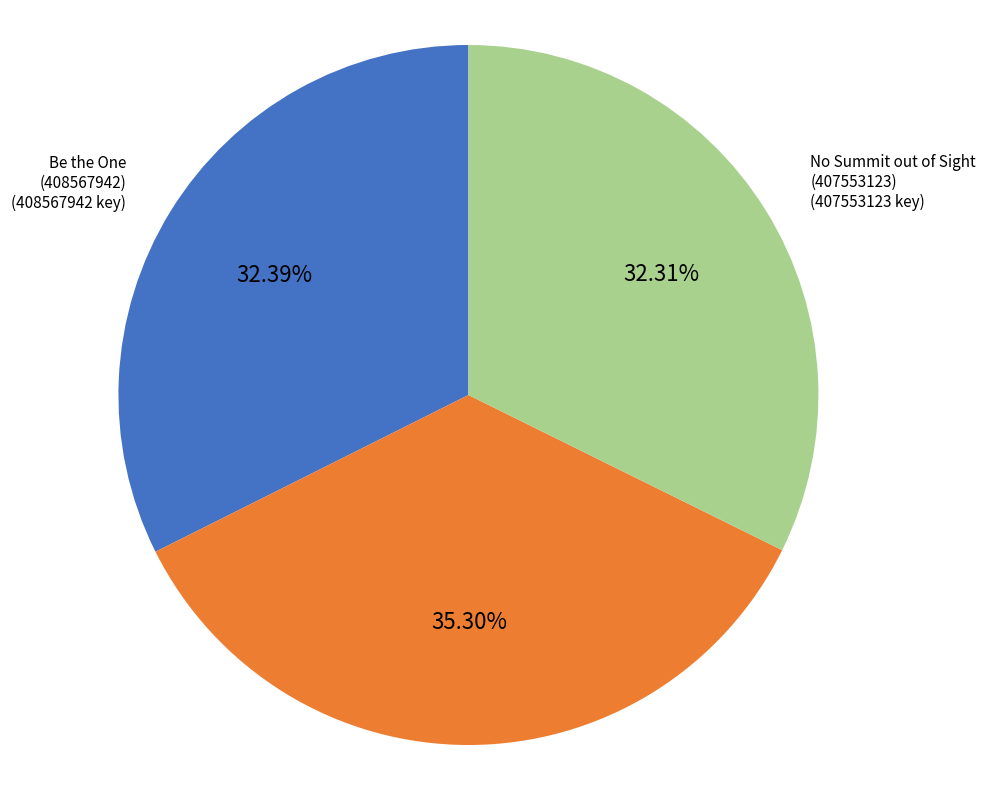

Combined, do Rethinking Normal (445245527) and Be the One (408567942) account for over 50%?

Yes